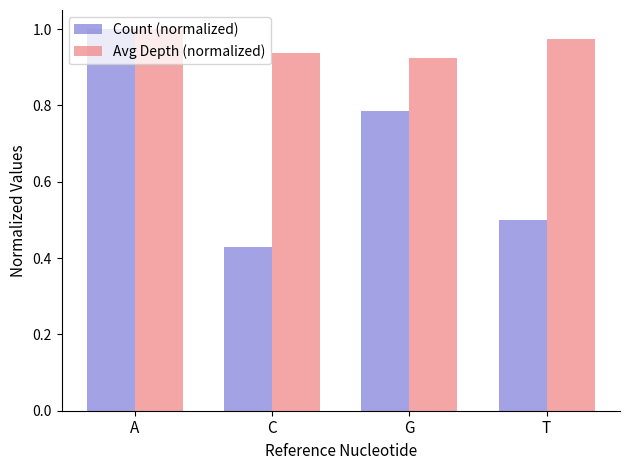

What is the label of the 3rd bar from the left?

G